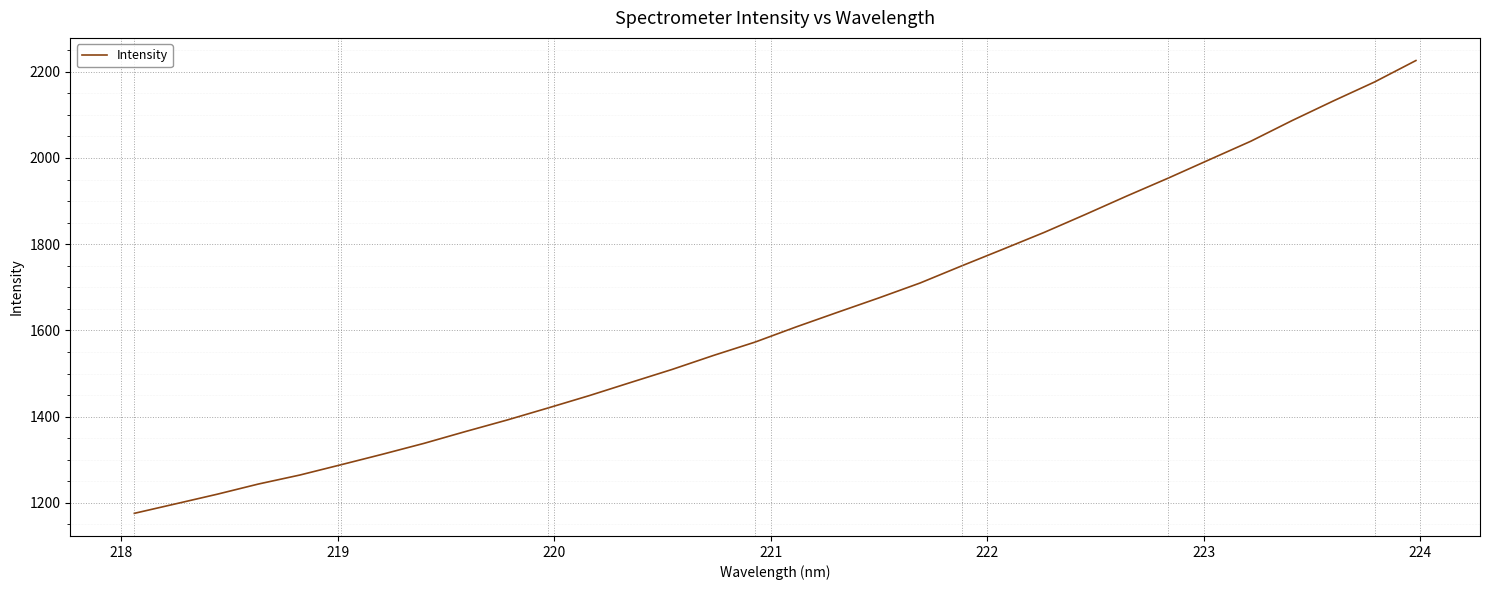

What is the minimum value shown in the chart?

1175.8